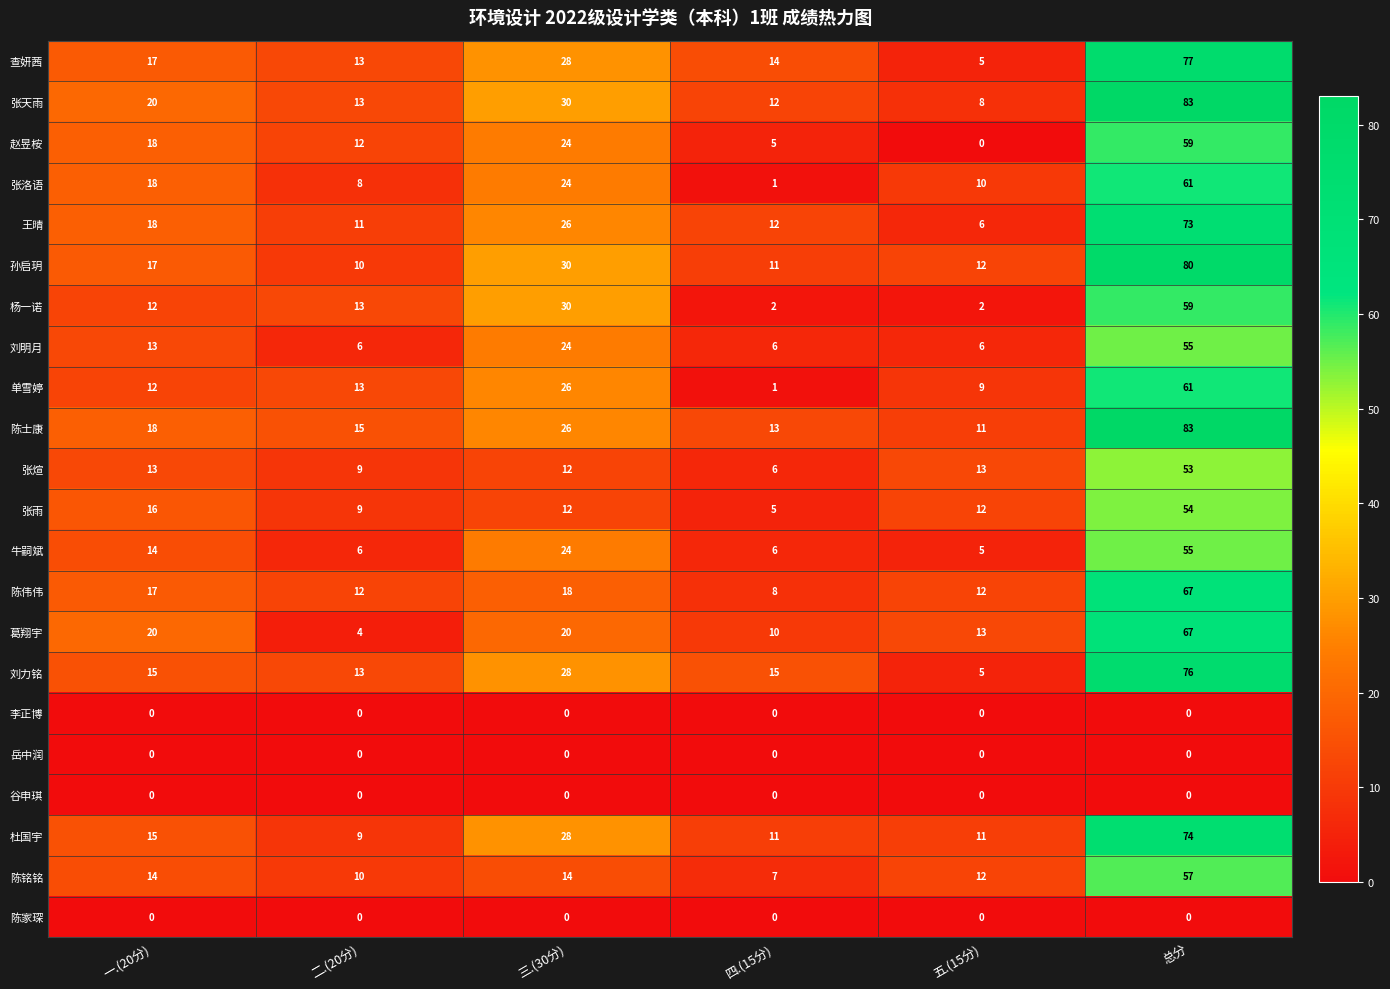

At which label is 王晴 closest to 39?

三.(30分)